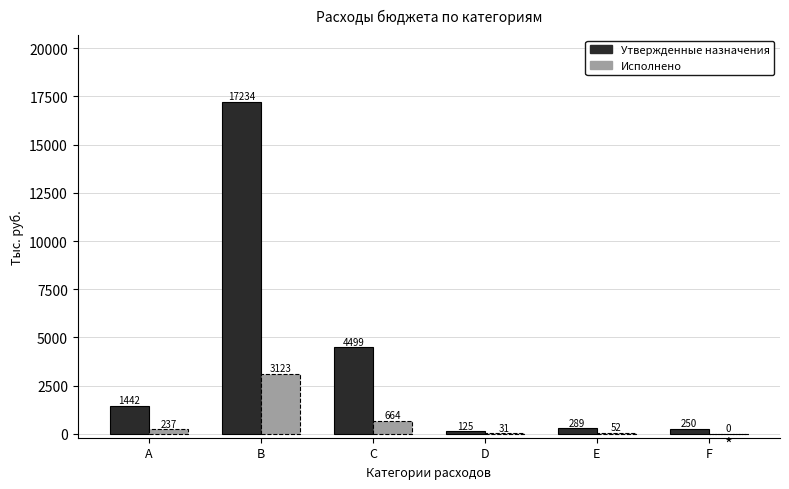

Between B and E, which series saw the biggest shift?

Утвержденные назначения